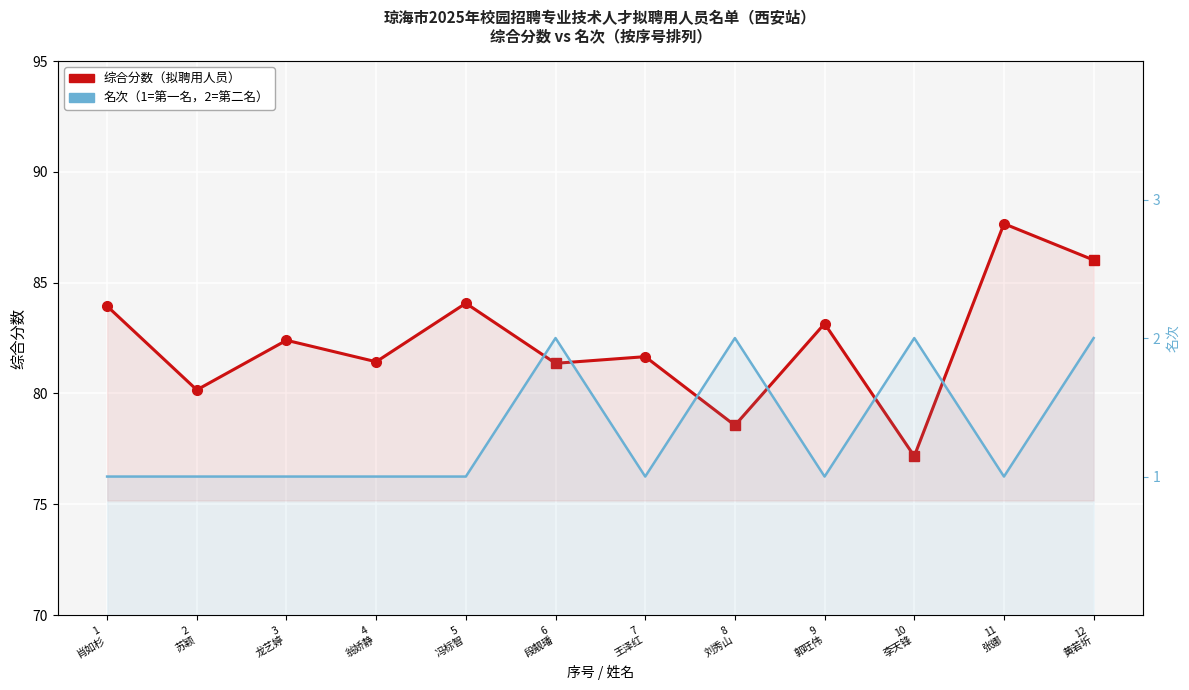

What is the maximum value for 综合分数?

87.7